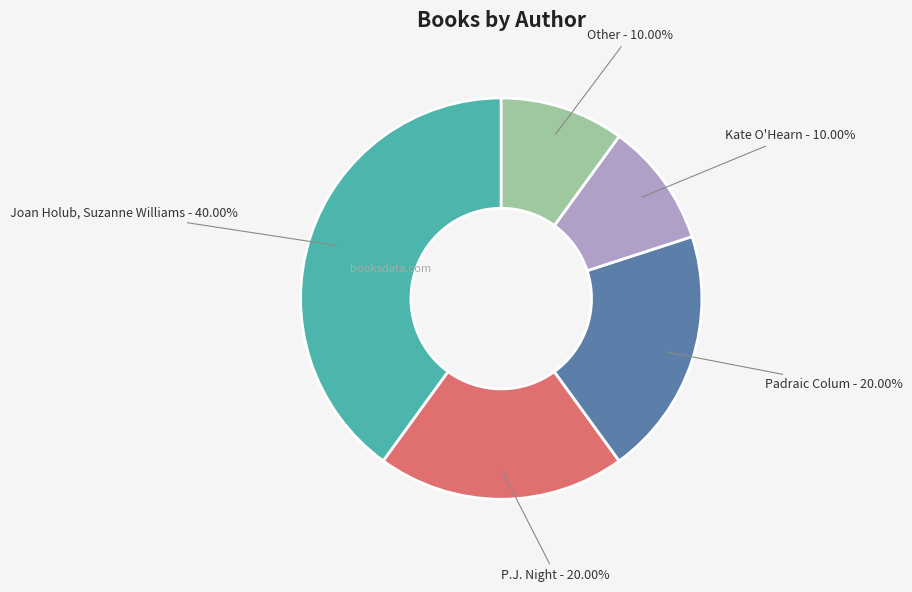

The P.J. Night slice represents 20% of the pie. True or false?

True